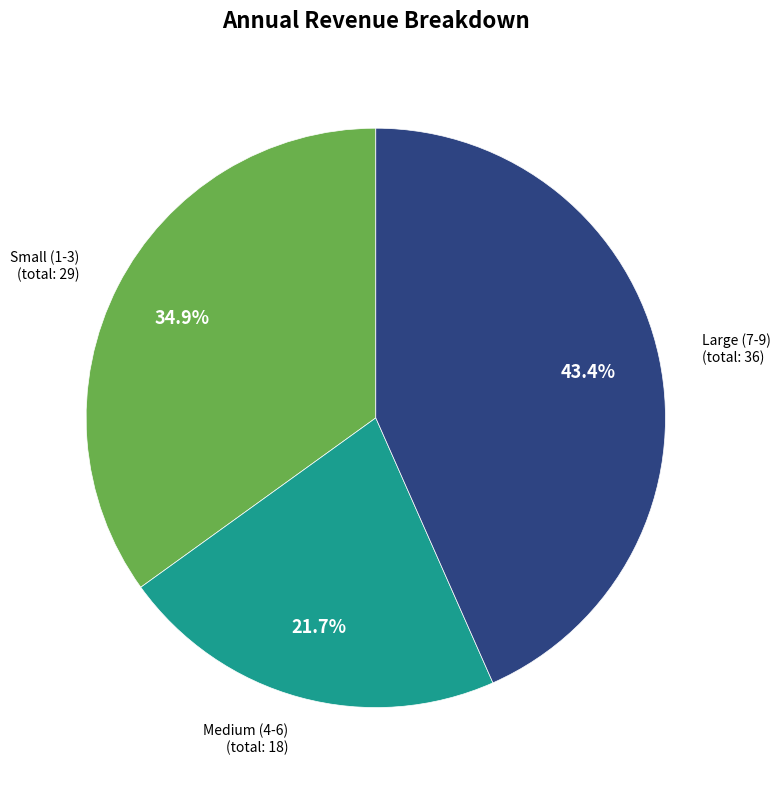

How many slices are in this pie chart?

3